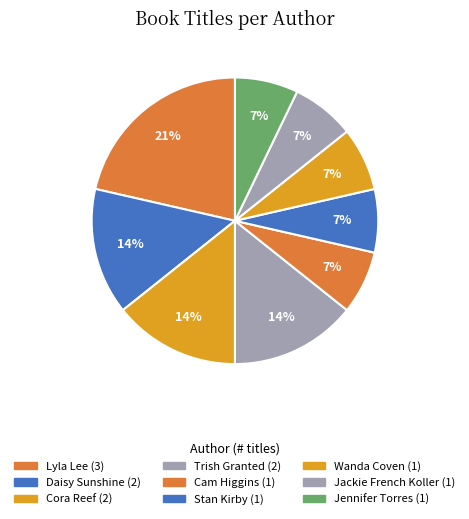

Count the number of slices in the pie.

9